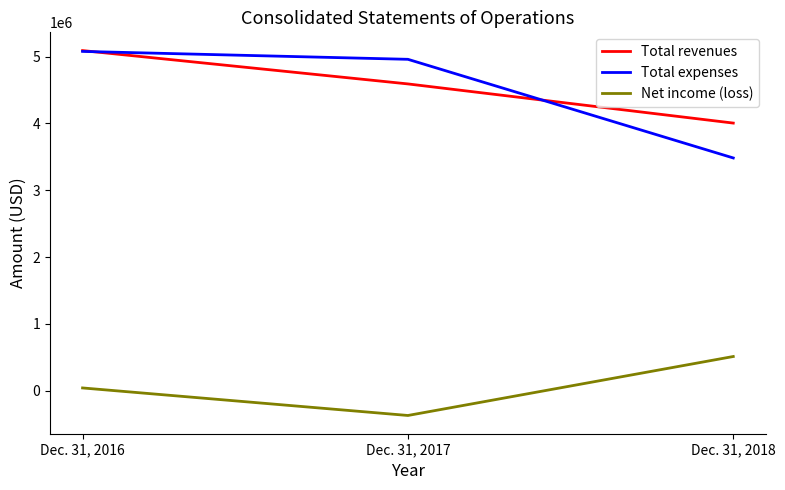

At which label does Total revenues reach its minimum?

Dec. 31, 2018